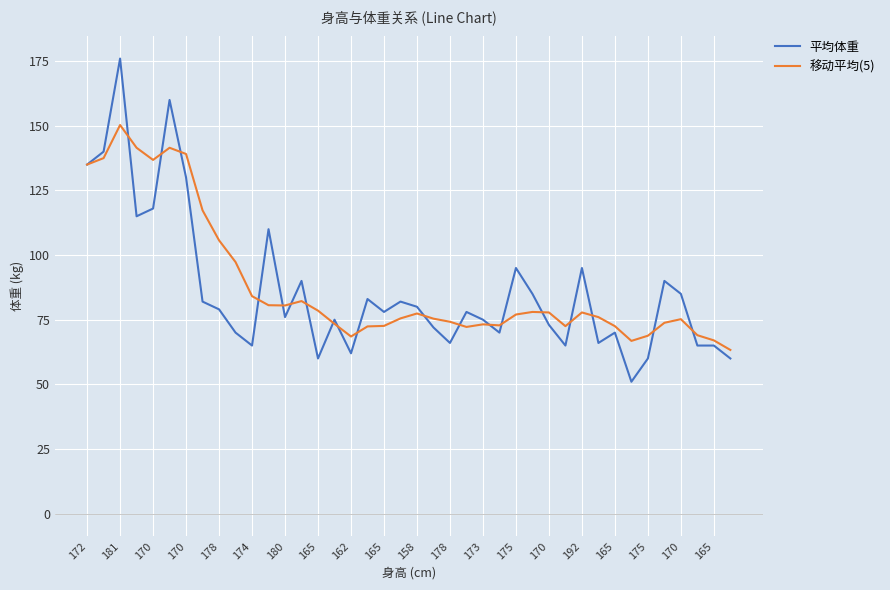

List the series in order of their peak value, highest first.

平均体重, 移动平均(5)